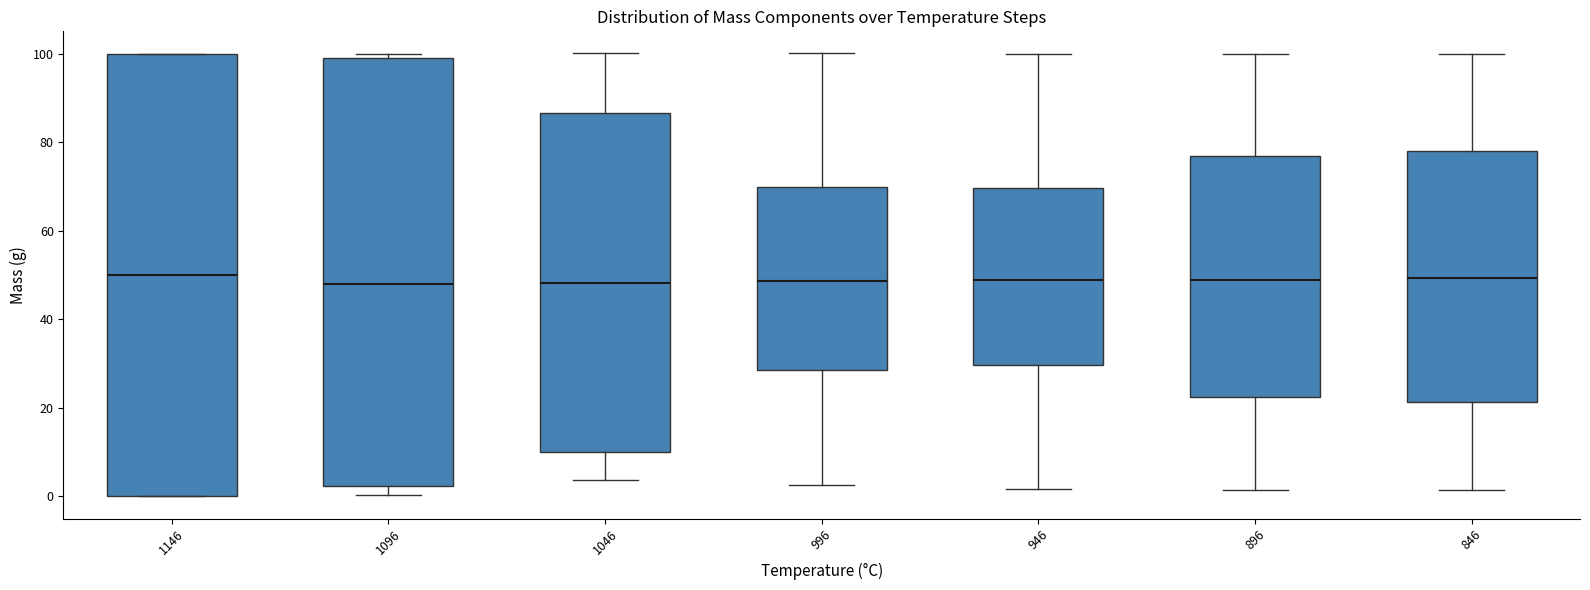

Where does the upper whisker of the box at x = 896 end on the y-axis? The values are not printed on the chart, so give them approximately, as read against the axis.

100